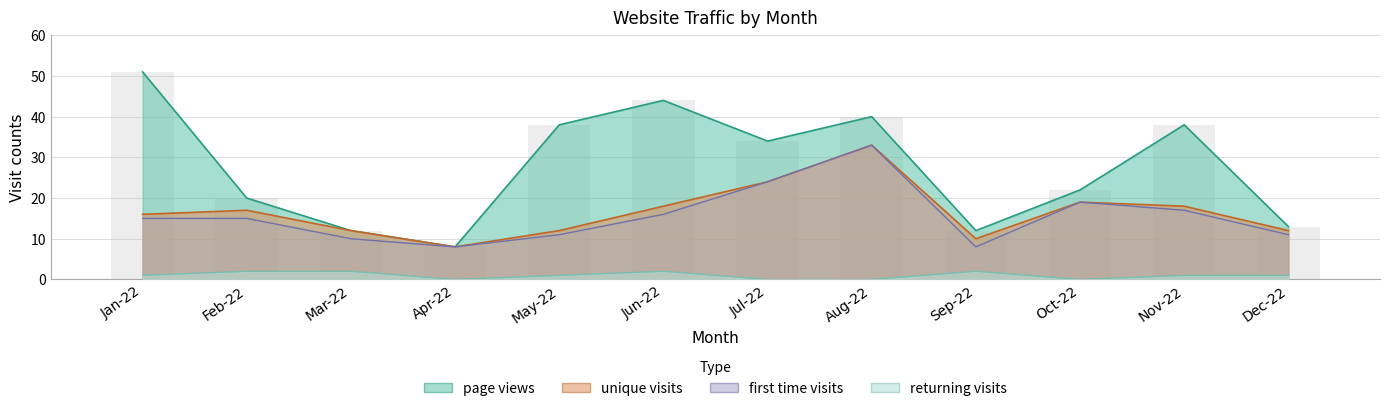

At how many categories does at least one series exceed 1?

12